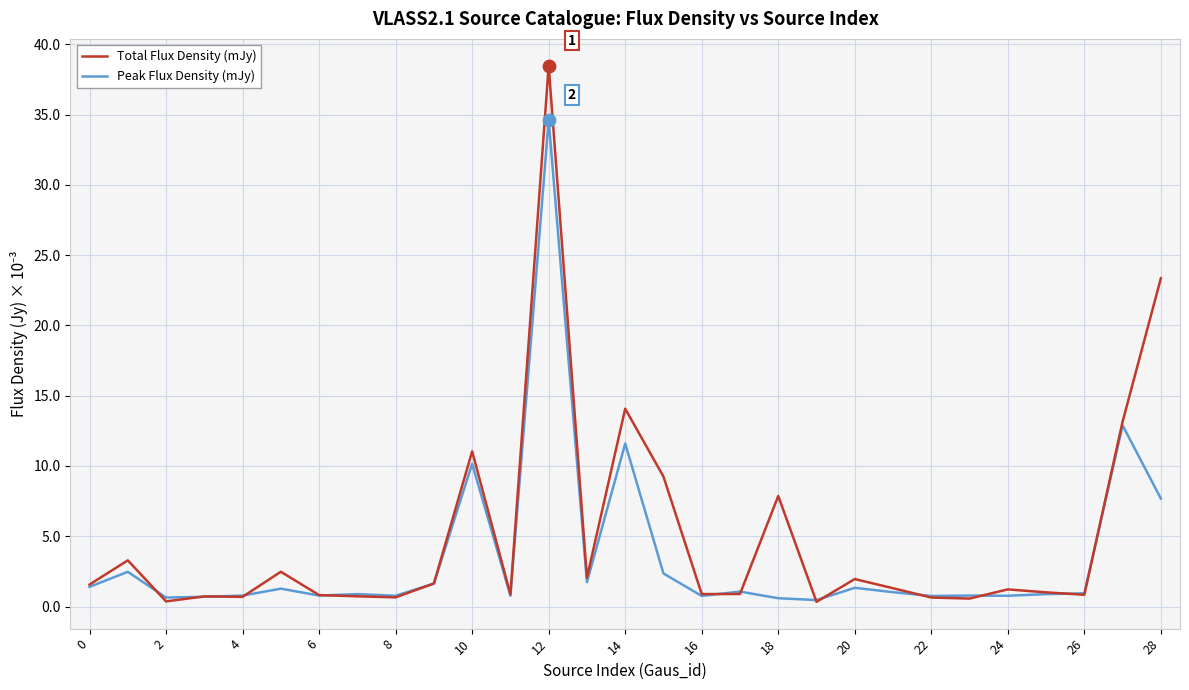

What is the highest value of the Total Flux Density (mJy) series?

38.5